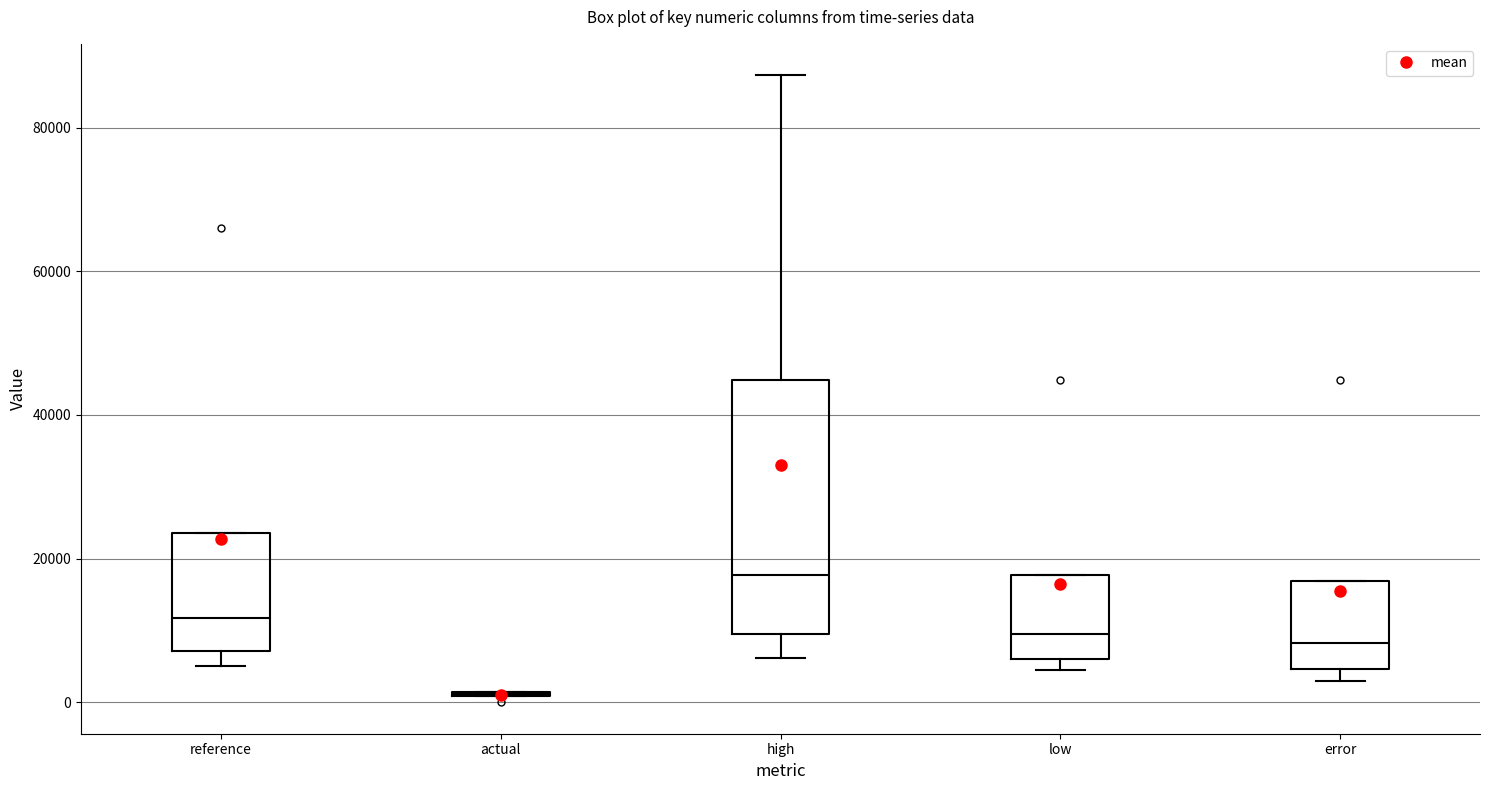

Which box is the tallest, from its lower edge to its upper edge?

high